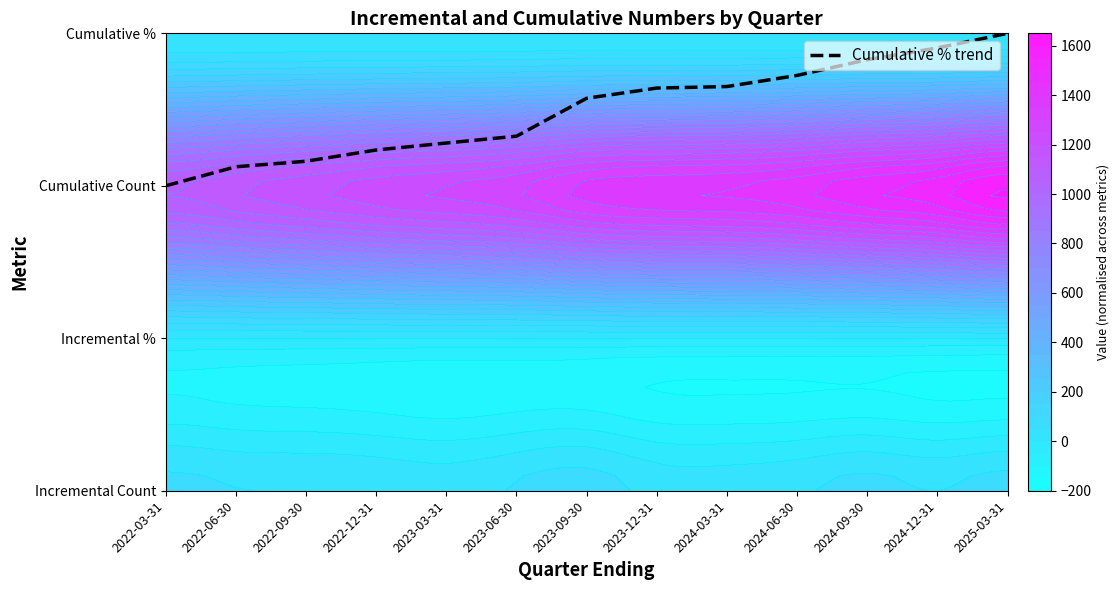

Reading left to right, transcribe all the data shown in this chart.

2.0	2.1	2.2	2.2	2.3	2.3	2.6	2.6	2.7	2.7	2.8	2.9	3.0